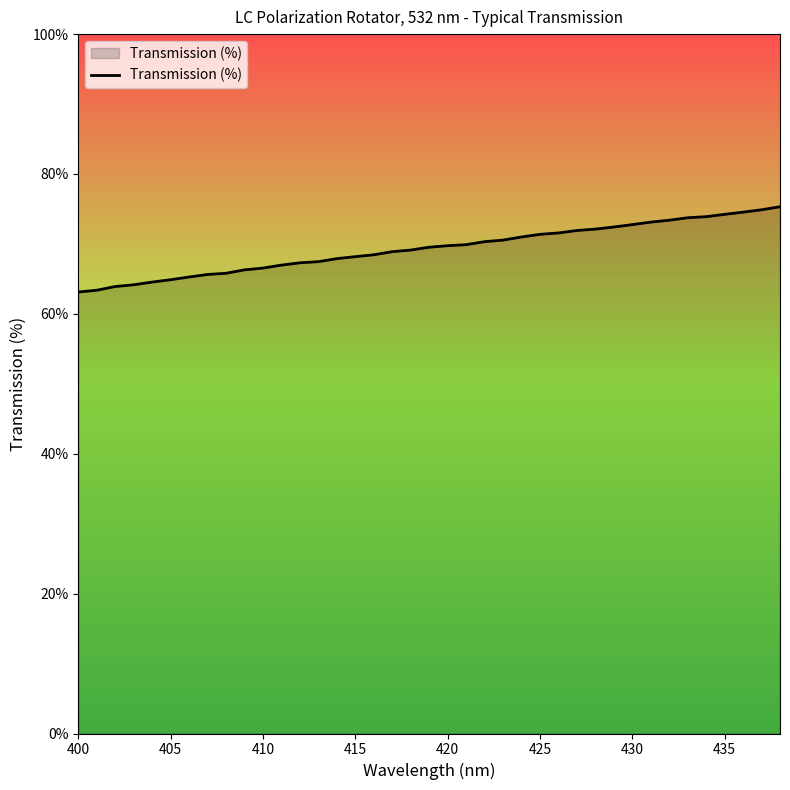

What is the greatest value displayed?

75.3